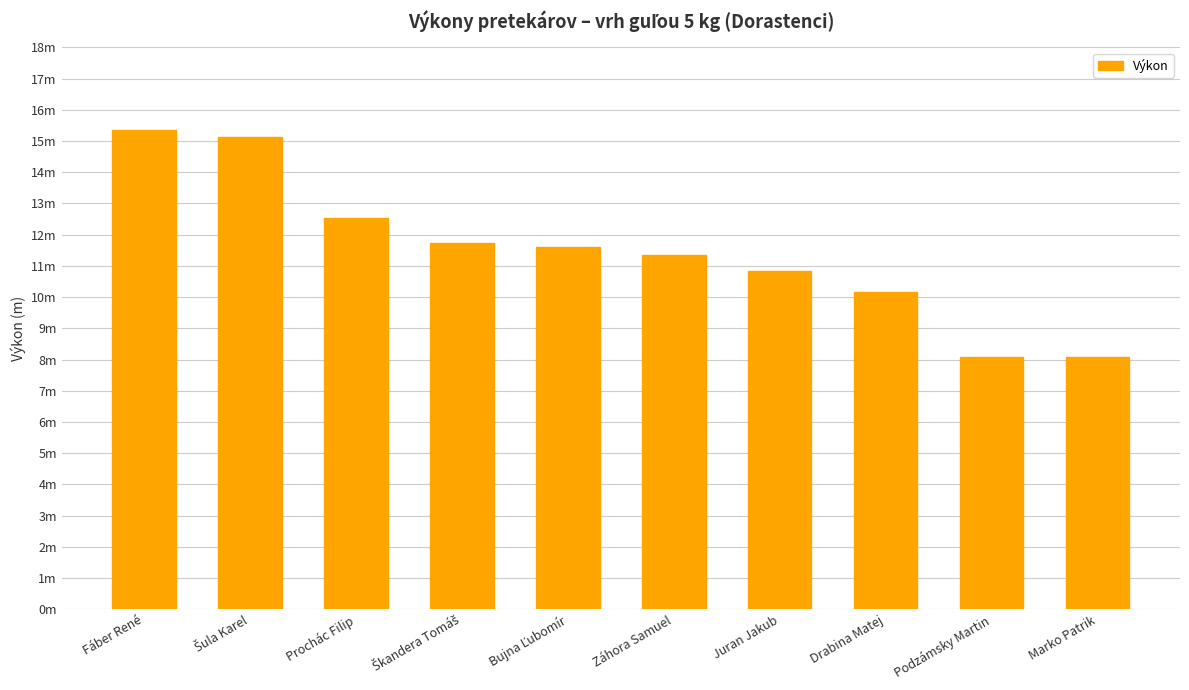

Which has a higher value, Prochác Filip or Záhora Samuel?

Prochác Filip